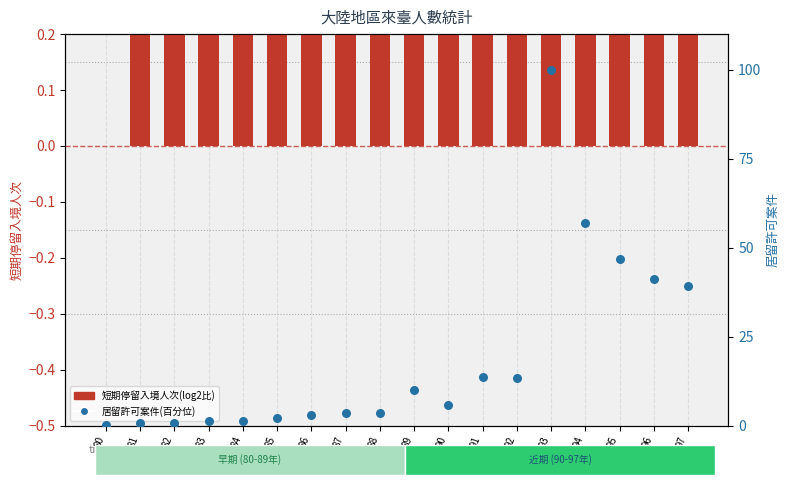

What are all the series names shown in the legend?

短期停留入境人次(大陸), 居留許可案件(大陸)